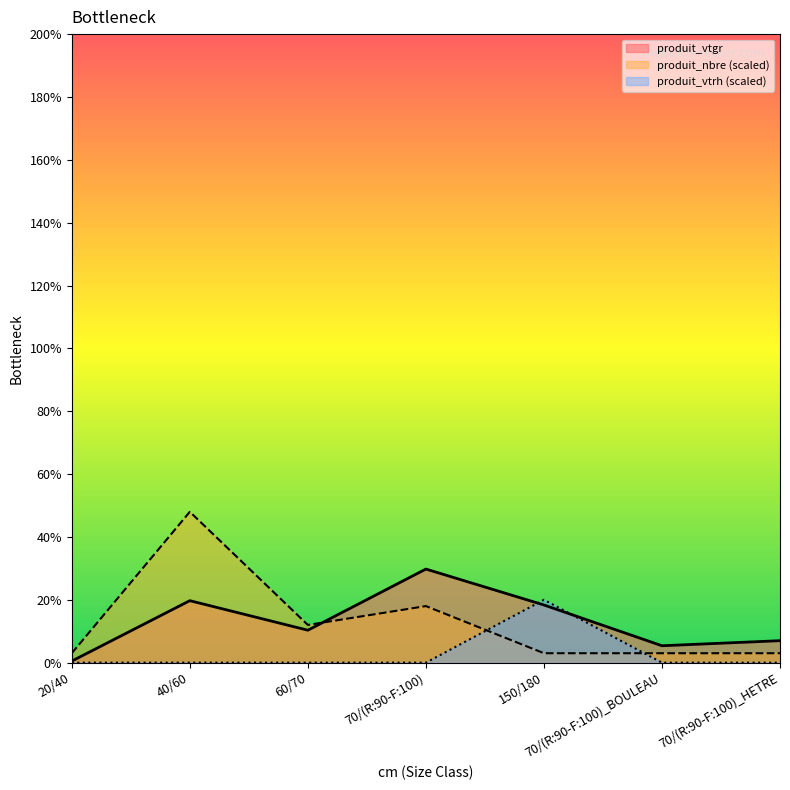

Where is the first local maximum for produit_nbre?

40/60